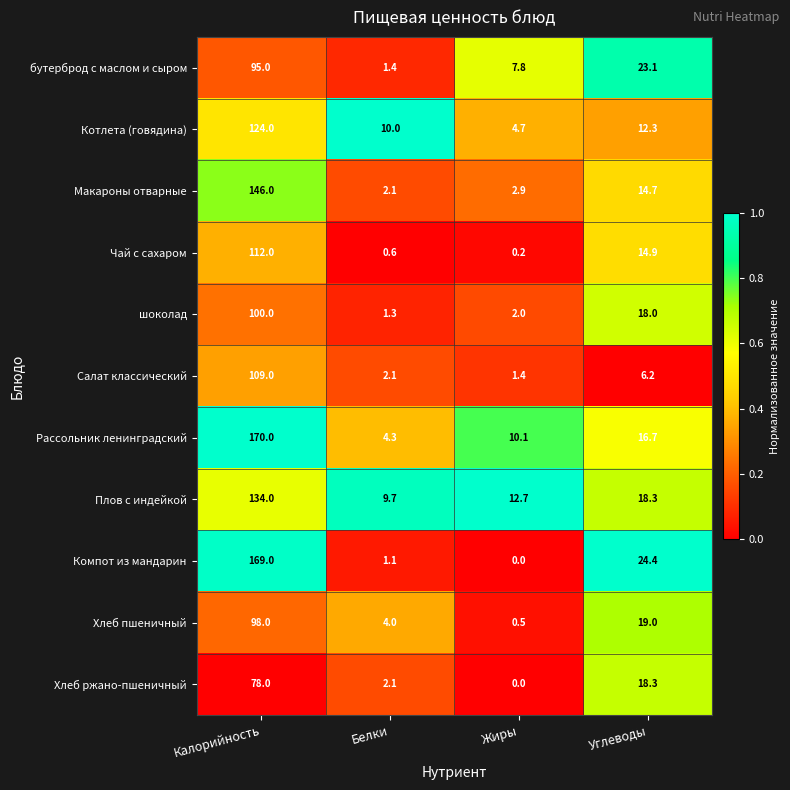

How many data points in Чай с сахаром are less than 14?

2